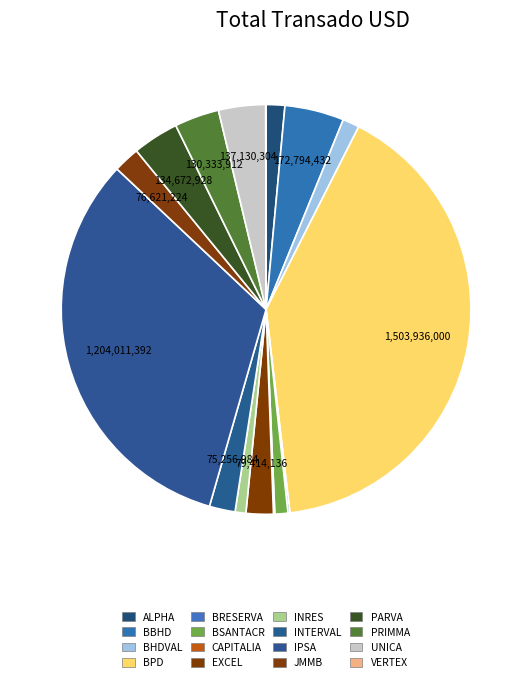

To the nearest percent, what percentage of the pie is PRIMMA?

4%